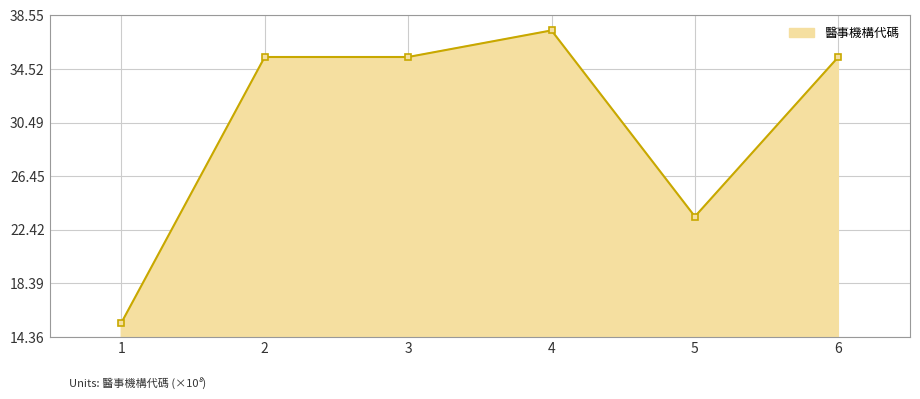

What is the smallest value displayed?

15.4